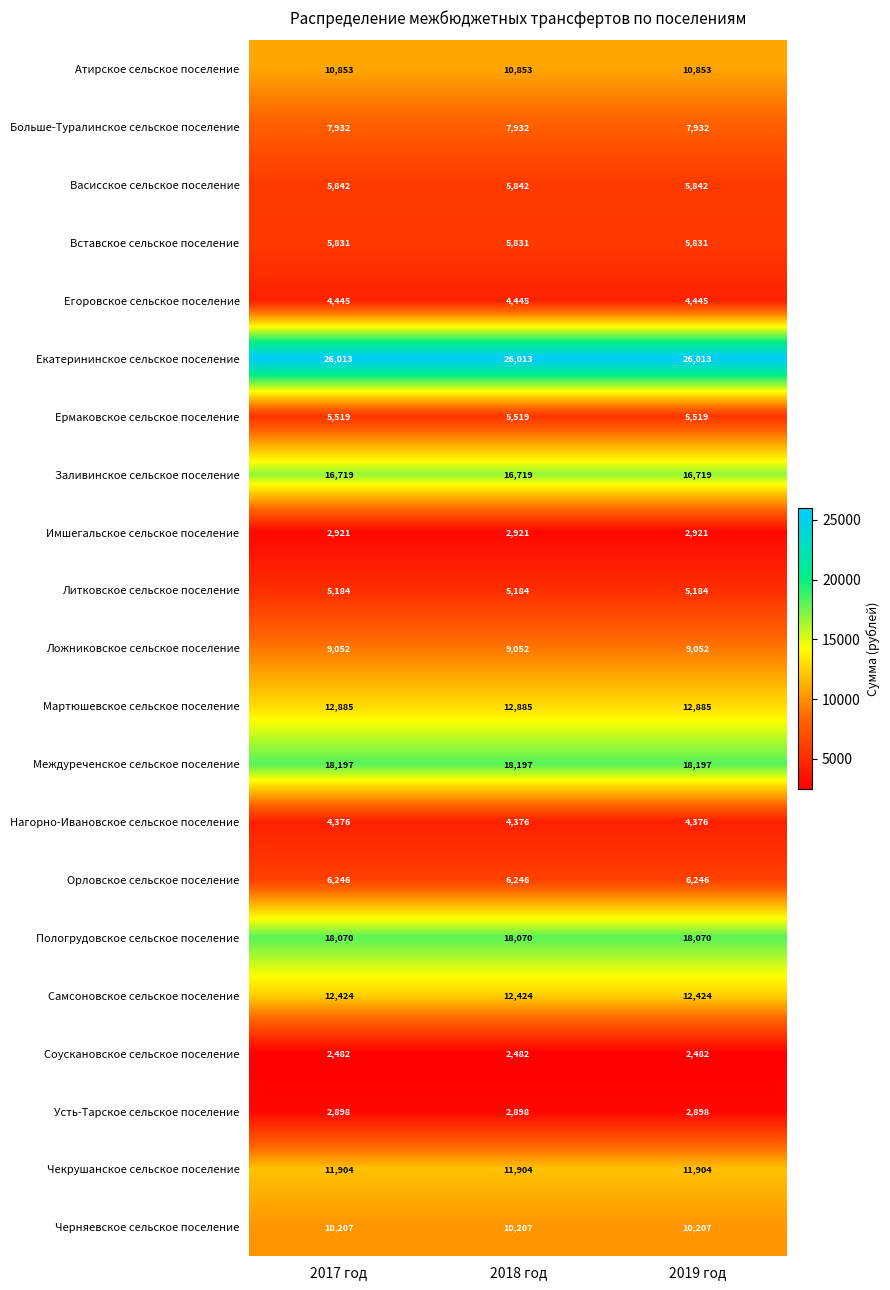

At how many categories does at least one series exceed 8803?

3